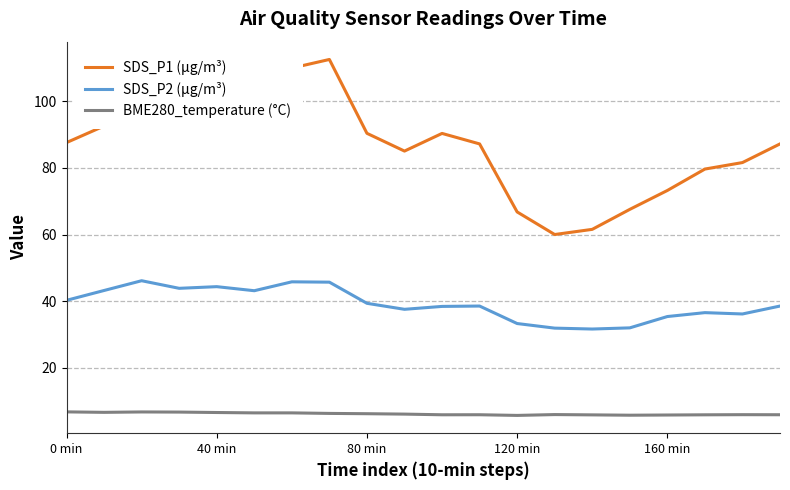

What is the difference between the maximum and minimum values in the SDS_P2 (µg/m³) series?

14.5